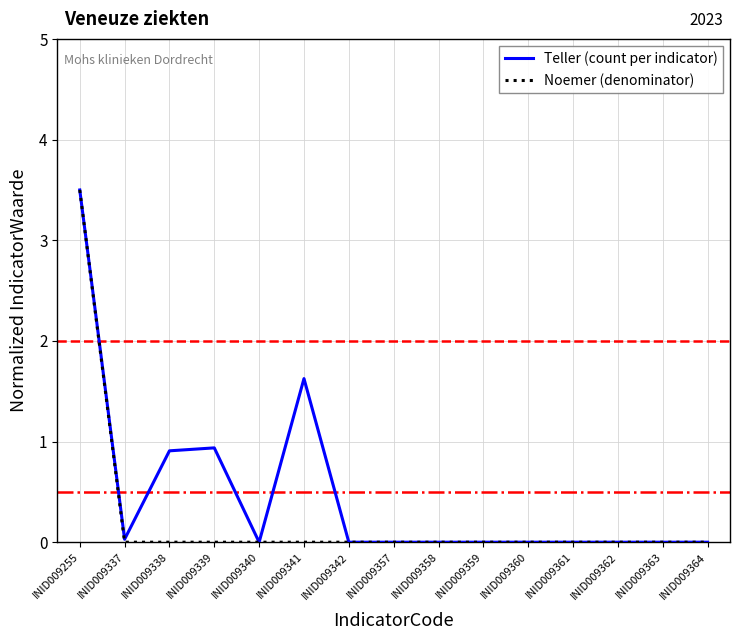

What is the highest value of the Teller (count per indicator) series?

3.5